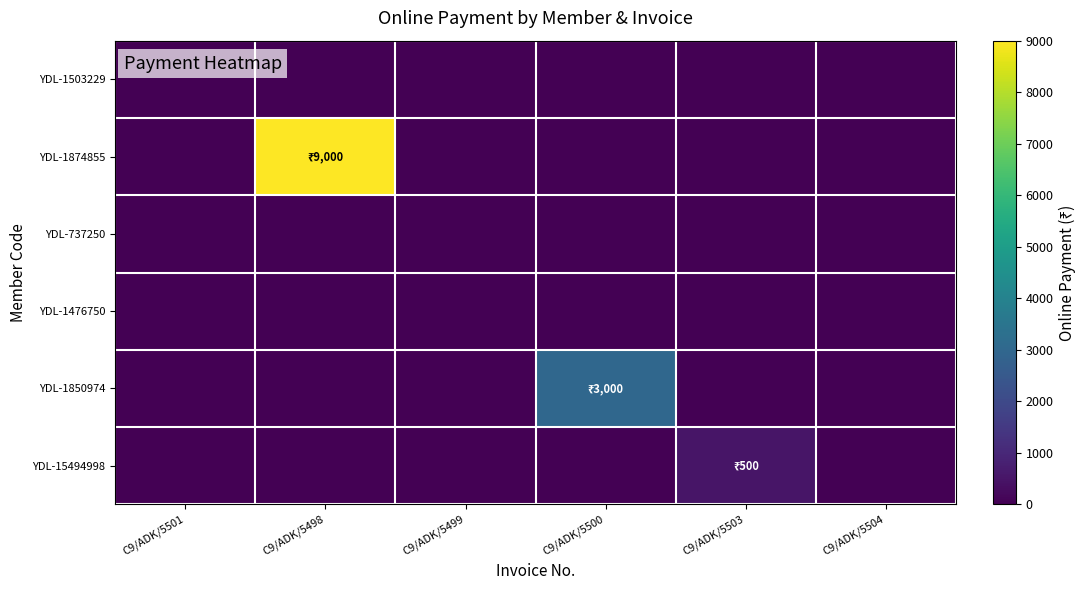

How many categories are shown in the chart?

6